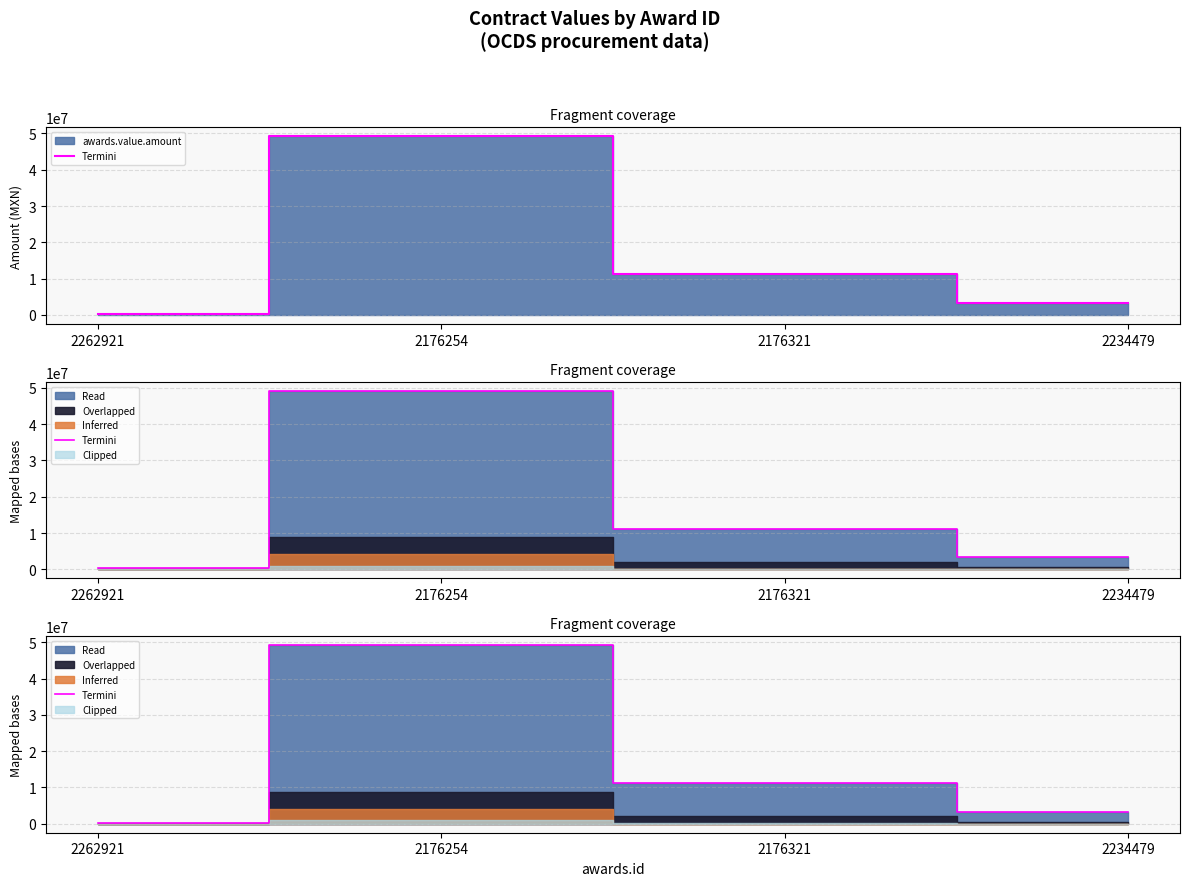

How many interior local peaks (higher than both neighbors) does the data have?

1